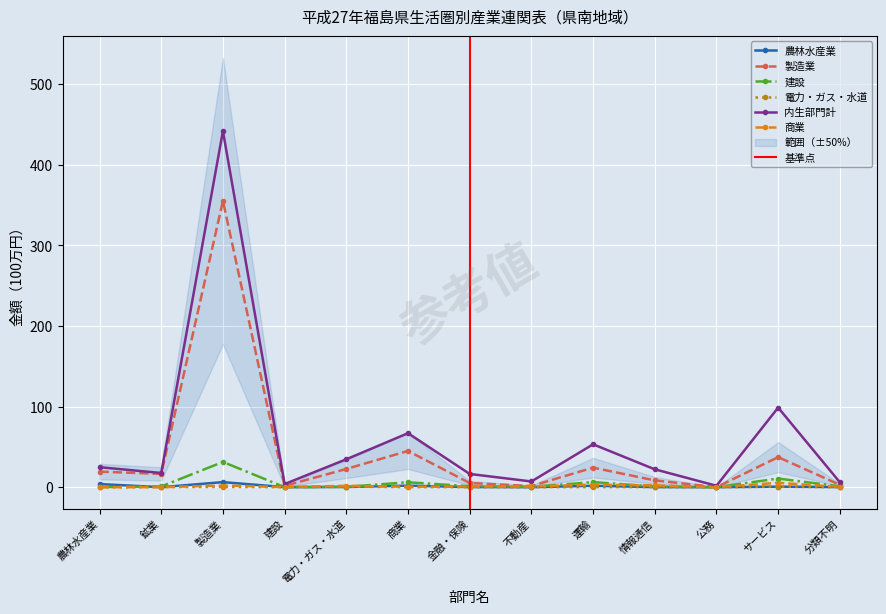

What position from the left is 製造業?

3